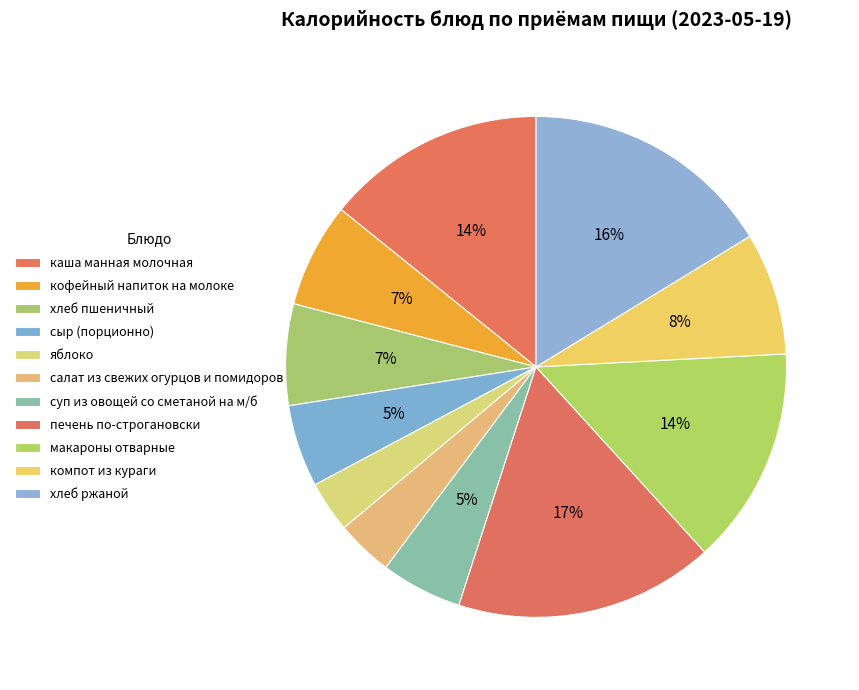

Count the number of slices in the pie.

11